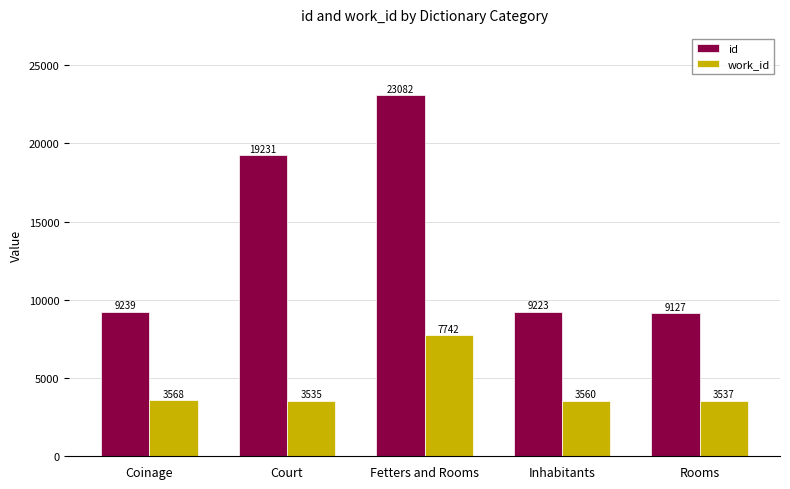

List the series in order of their peak value, lowest first.

work_id, id